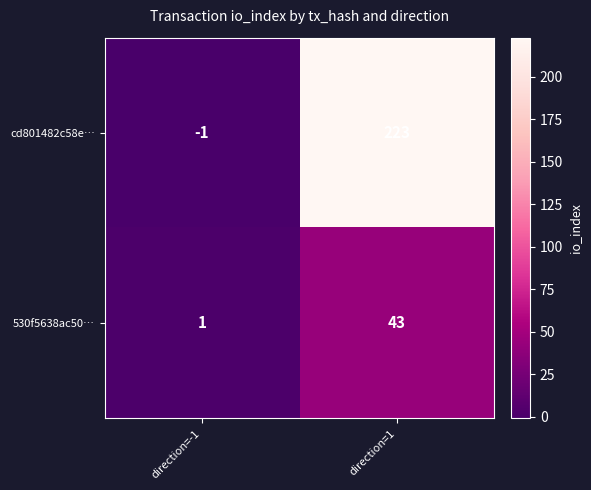

At which label is 530f5638ac50… closest to 22?

direction=-1